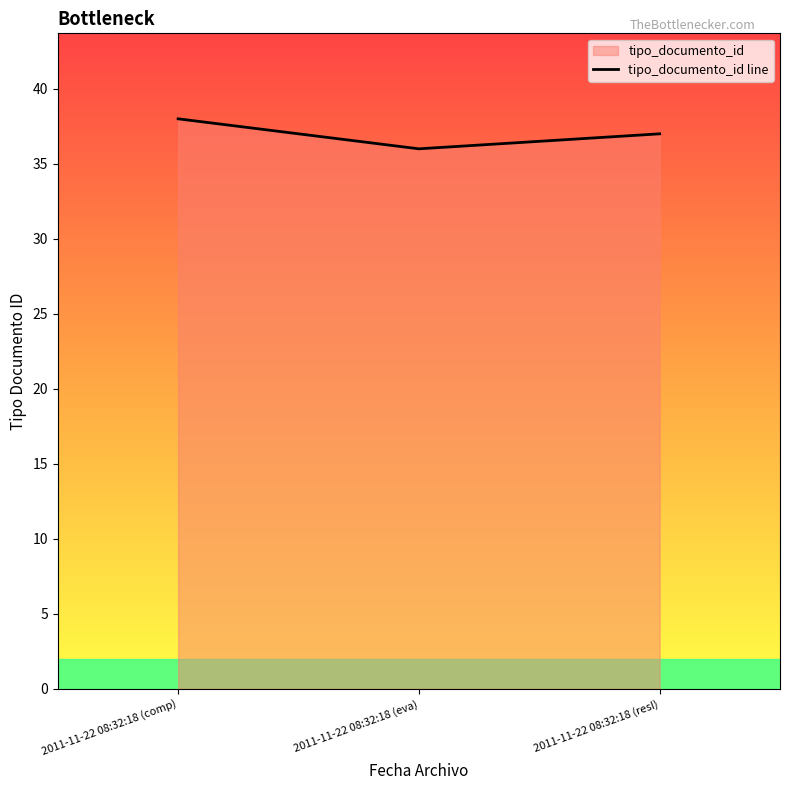

The value at 2011-11-22 08:32:18 (eva) is 36. True or false?

True